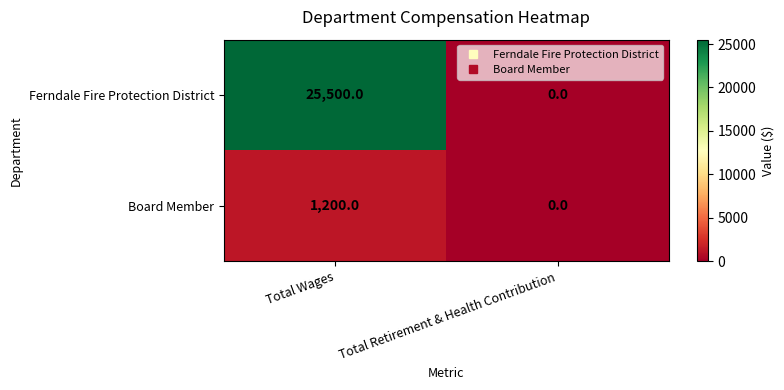

Which series has the largest total across all categories?

Ferndale Fire Protection District